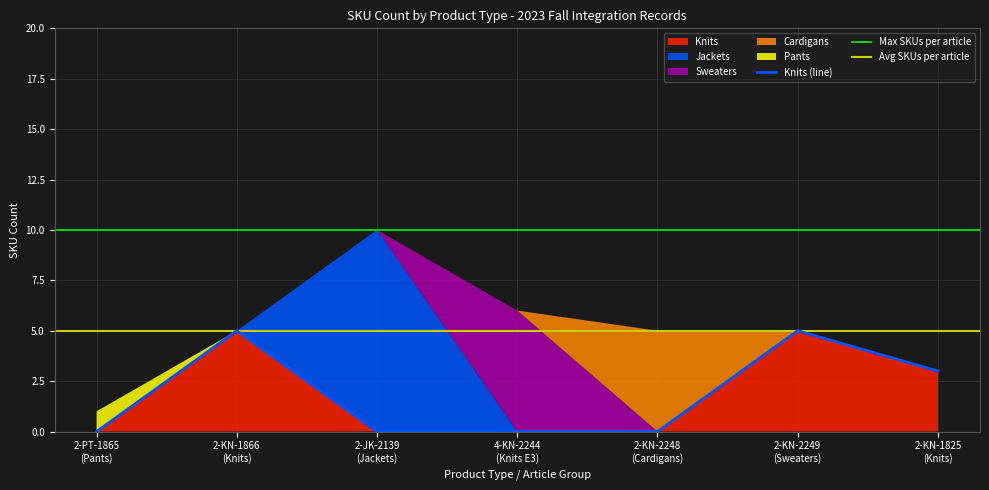

Which series has the largest range (max minus min)?

Jackets